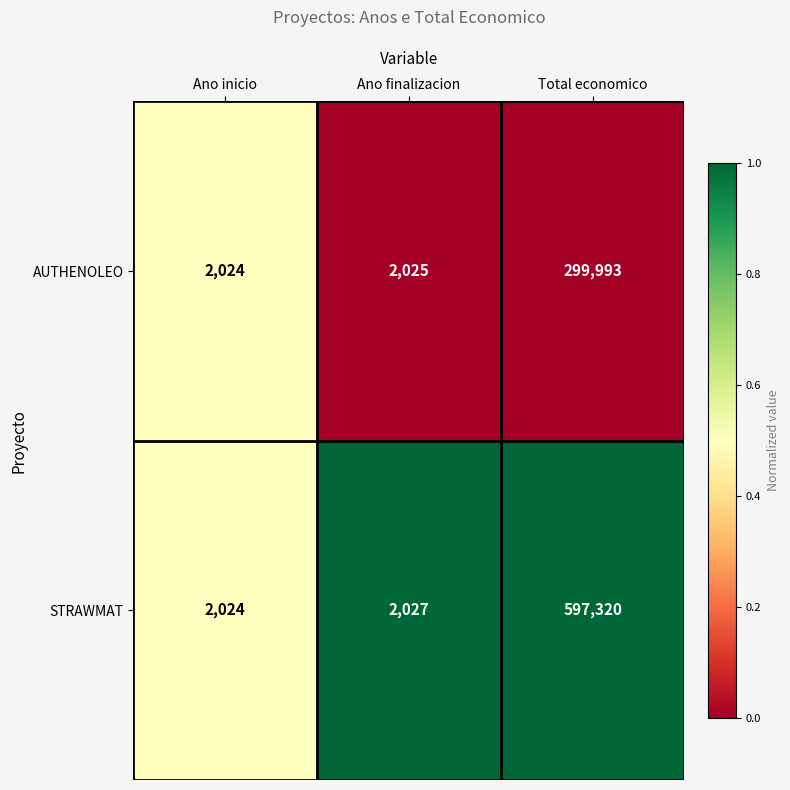

Rank the categories by STRAWMAT value from lowest to highest.

Ano inicio, Ano finalizacion, Total economico